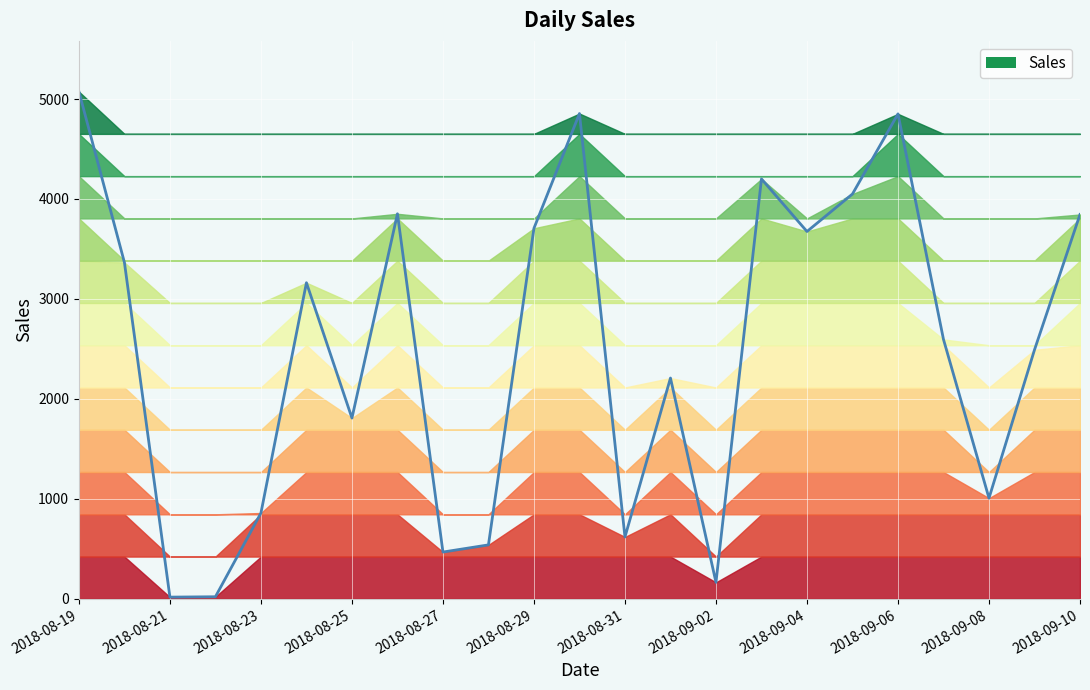

List the labels in order of value, largest first.

2018-08-19, 2018-08-30, 2018-09-06, 2018-09-03, 2018-09-05, 2018-08-26, 2018-09-10, 2018-08-29, 2018-09-04, 2018-08-20, 2018-08-24, 2018-09-07, 2018-09-09, 2018-09-01, 2018-08-25, 2018-09-08, 2018-08-23, 2018-08-31, 2018-08-28, 2018-08-27, 2018-09-02, 2018-08-22, 2018-08-21